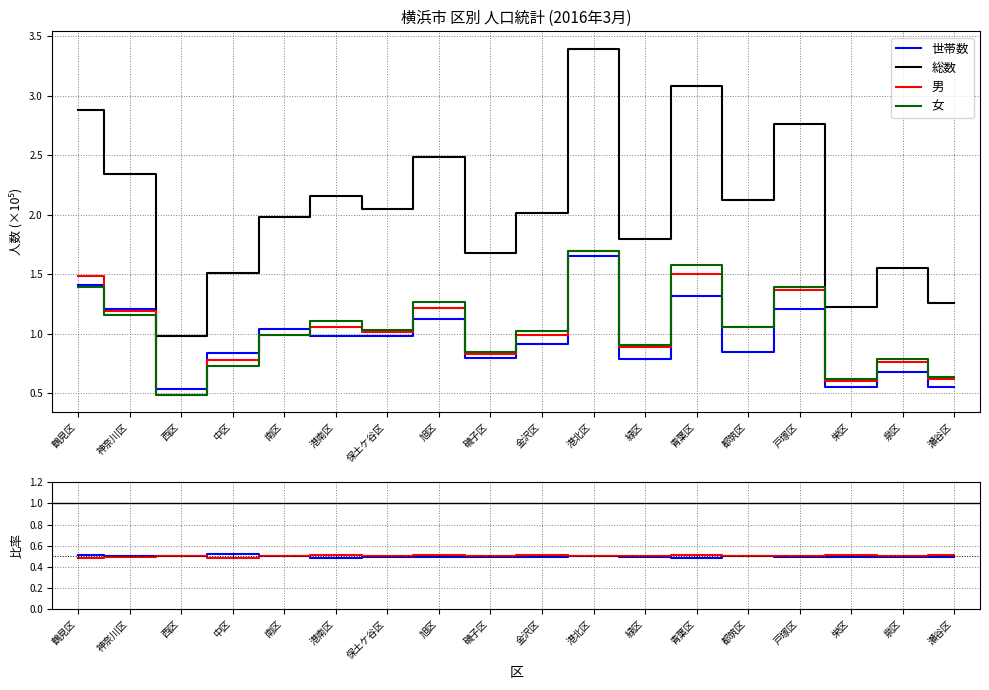

List the labels in order of 総数 value, smallest first.

西区, 栄区, 瀬谷区, 中区, 泉区, 磯子区, 緑区, 南区, 金沢区, 保土ケ谷区, 都筑区, 港南区, 神奈川区, 旭区, 戸塚区, 鶴見区, 青葉区, 港北区